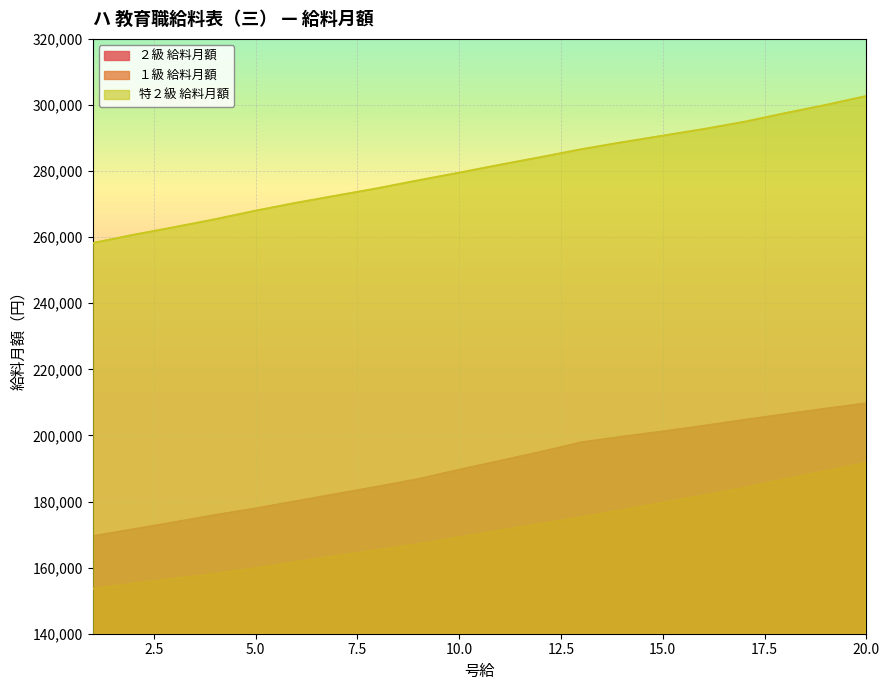

At 4, list the series in order from smallest to largest.

１級 給料月額, ２級 給料月額, 特２級 給料月額